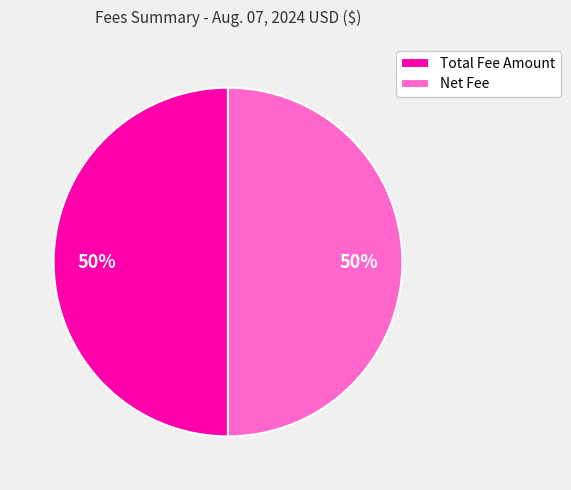

What is the ratio of the value at Total Fee Amount to the value at Net Fee?

1.0